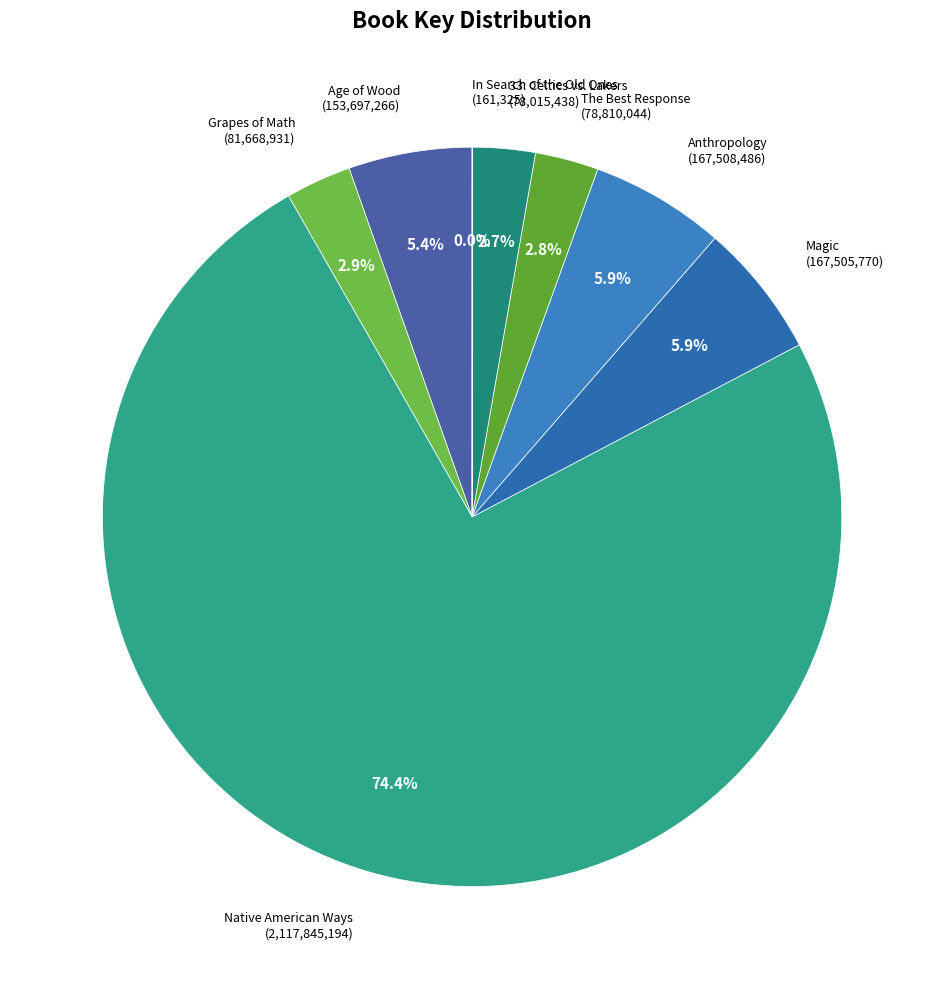

Does any single category account for the majority?

Yes